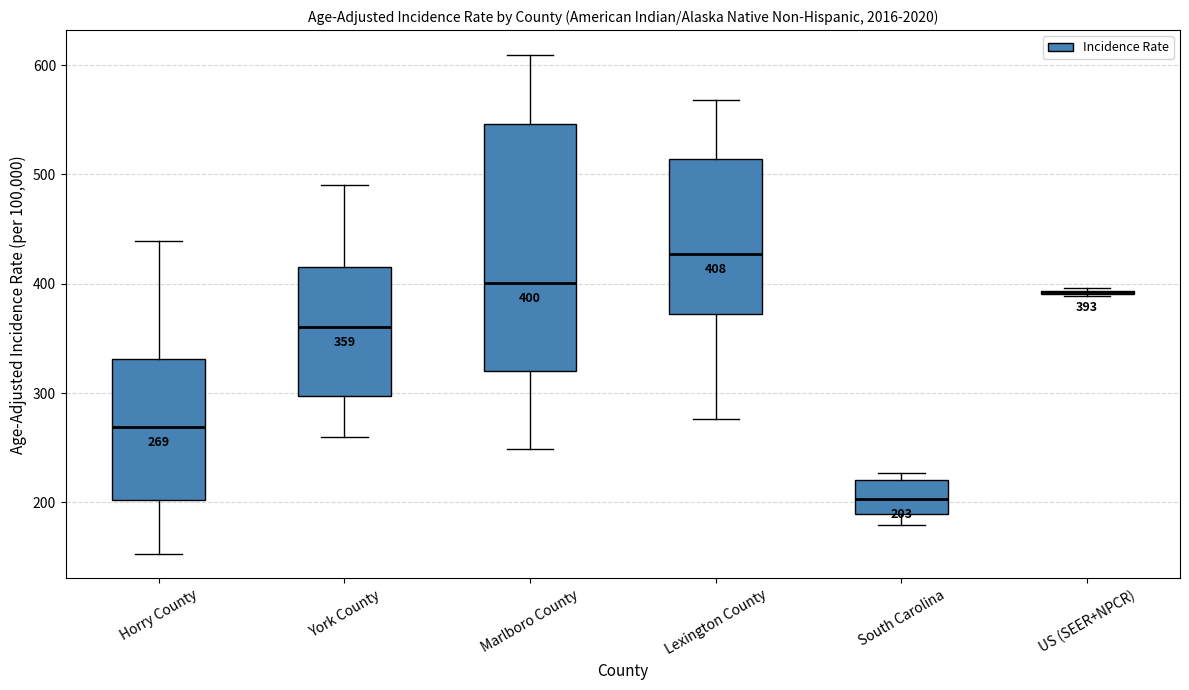

Comparing the boxes themselves (not the whiskers), which one is the tallest?

Marlboro County